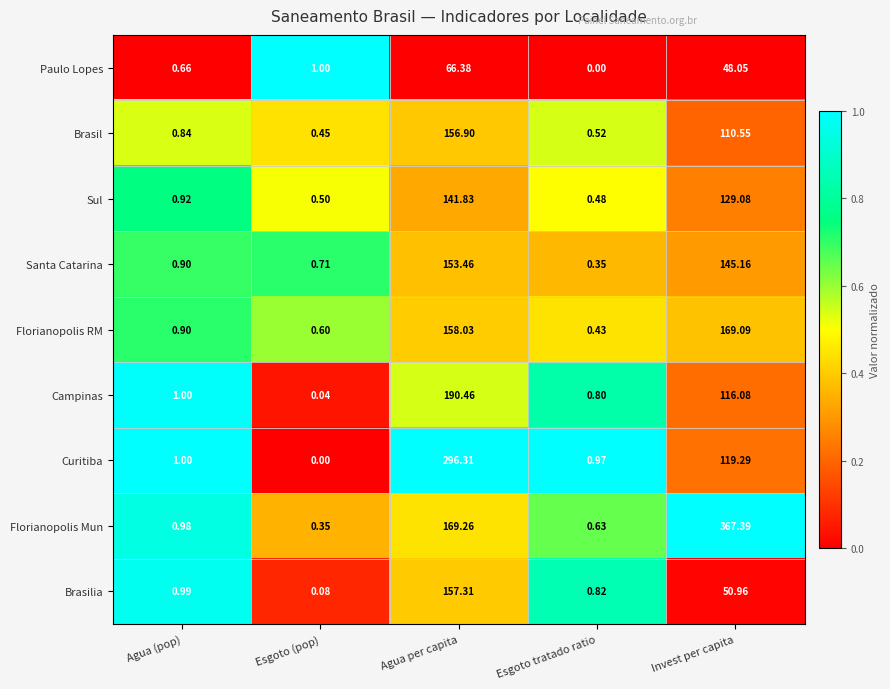

How many categories are shown in the chart?

5